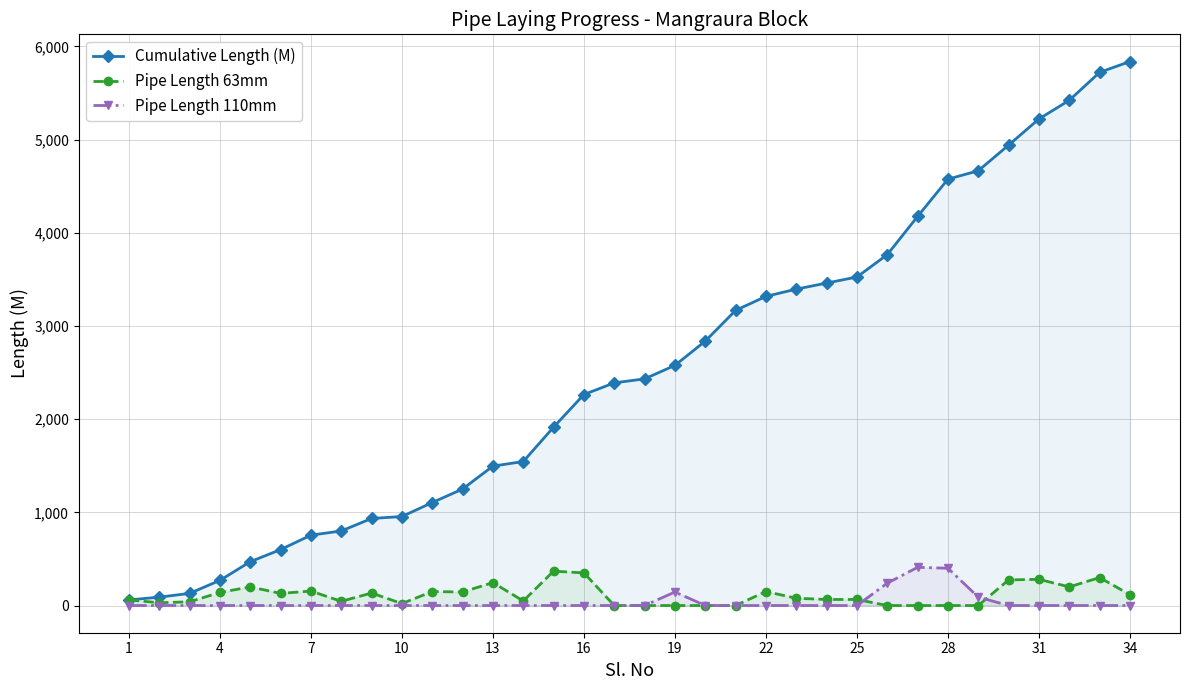

The value of Cumulative Length (M) at 25 is 2456. True or false?

False